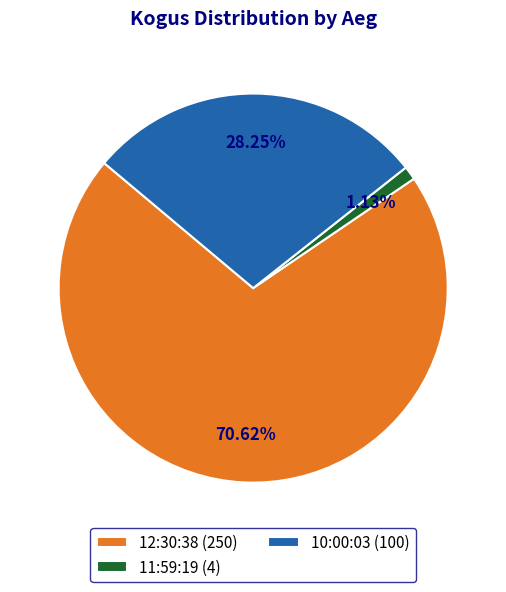

How many slices are in this pie chart?

3